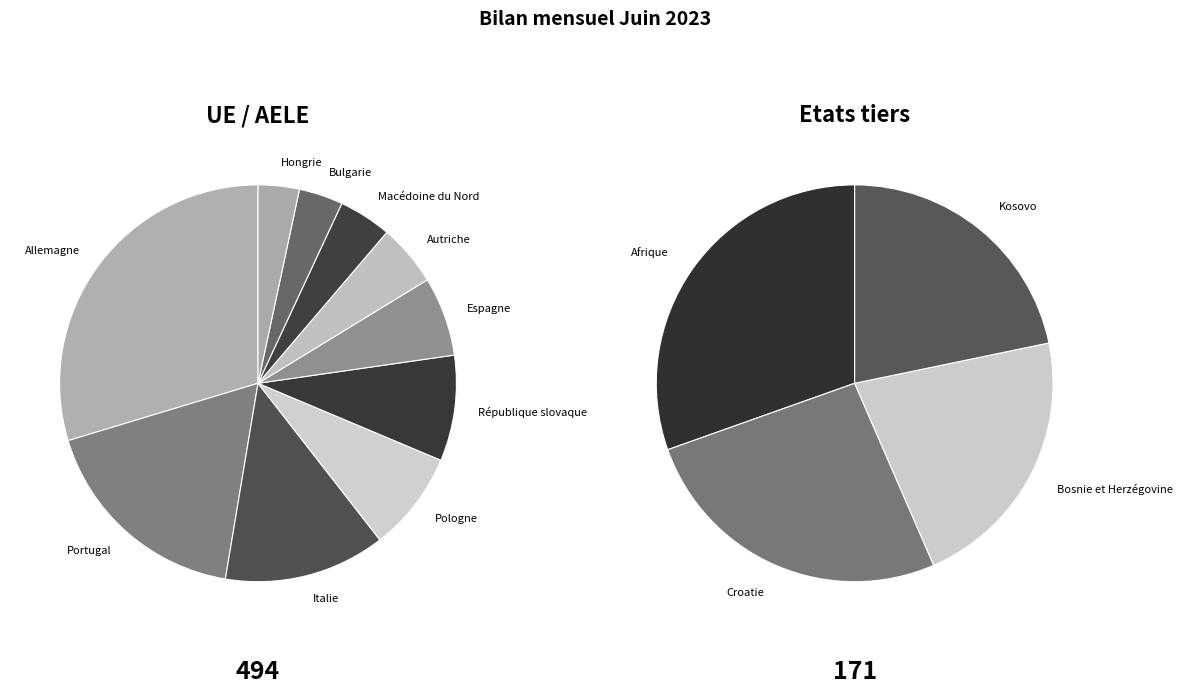

How many segments does this pie chart have?

14